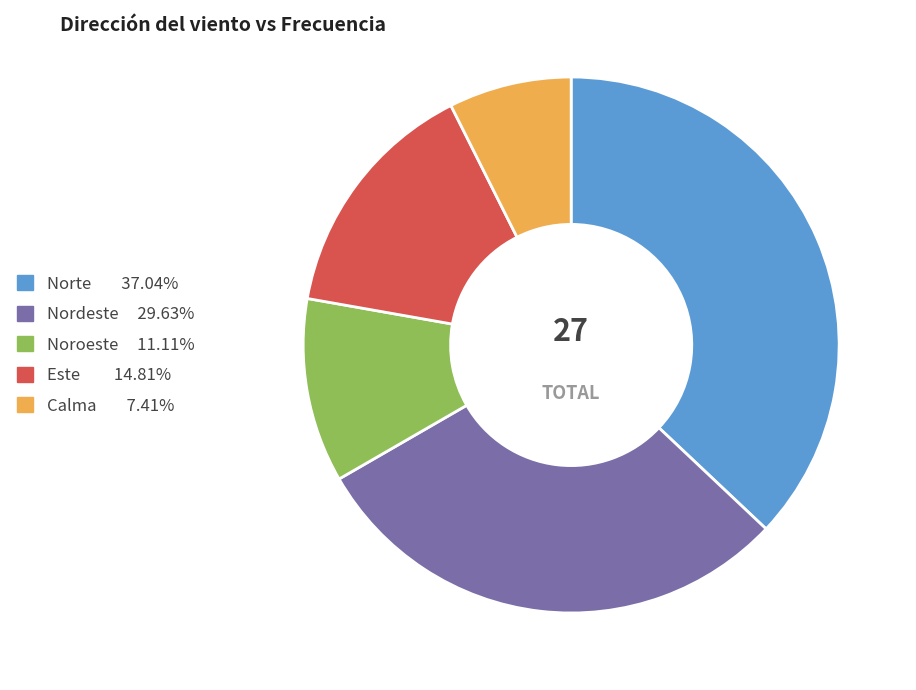

The Este slice represents 25% of the pie. True or false?

False